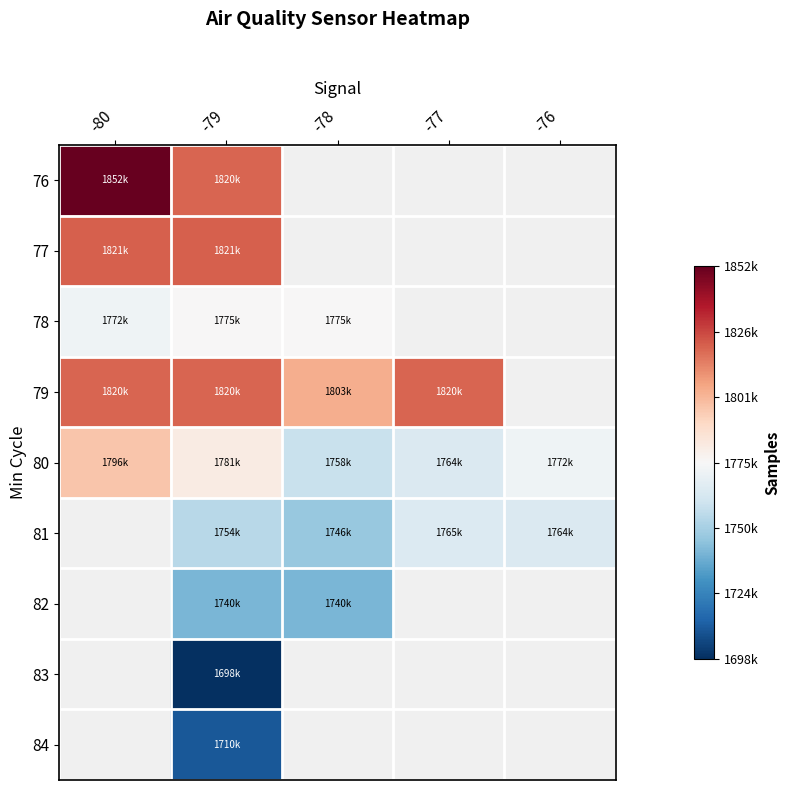

Where is 80 nearest to the value 1777693?

-79